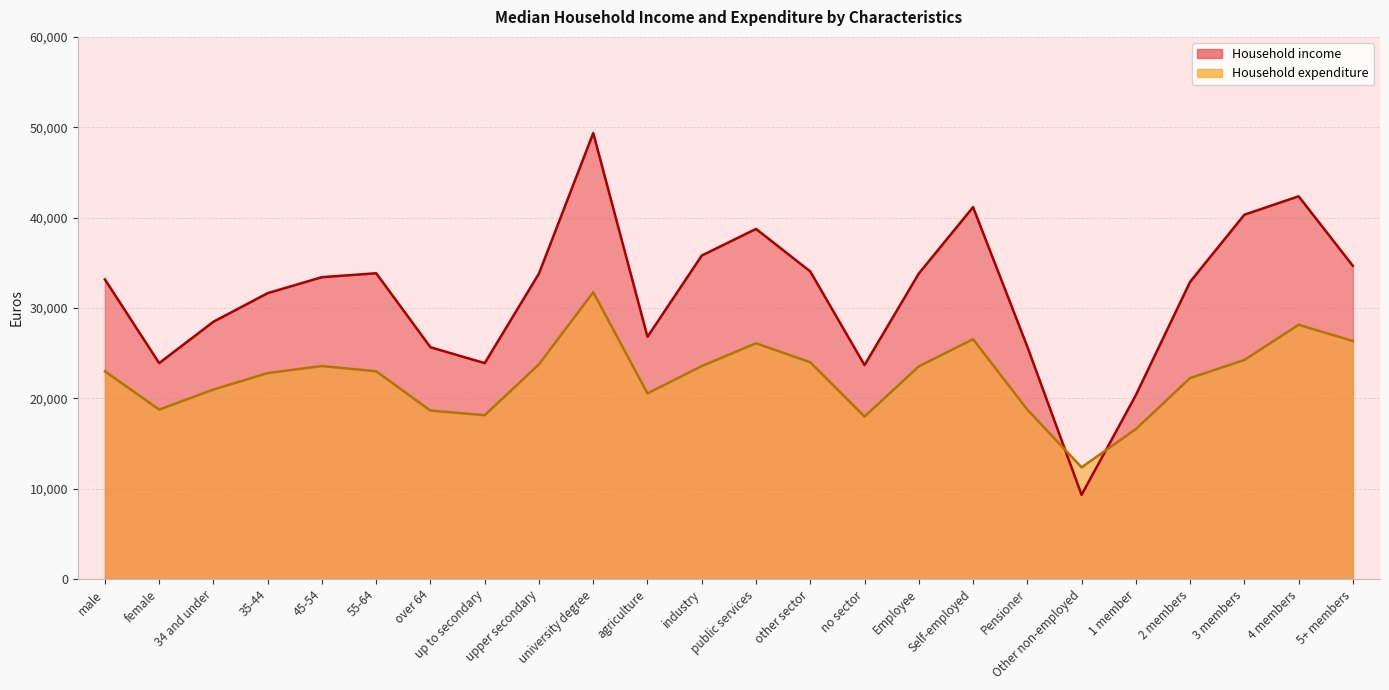

True or false: Household expenditure has a value of 6135 at Self-employed.

False